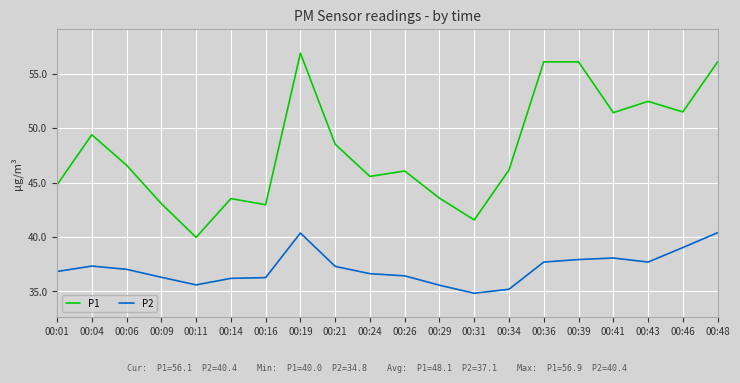

At 00:01, list the series in order from smallest to largest.

P2, P1